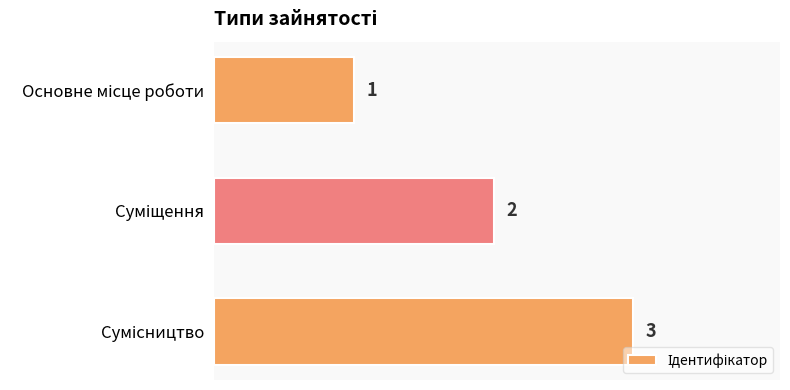

Count the number of categories in the chart.

3